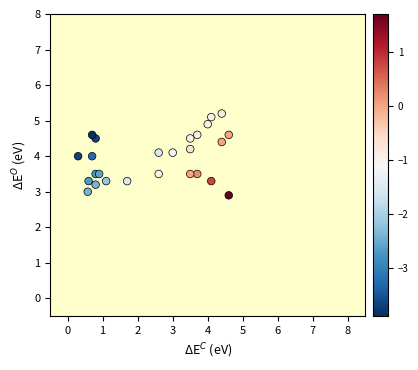

What is the range of Y values (max minus min)?

2.3